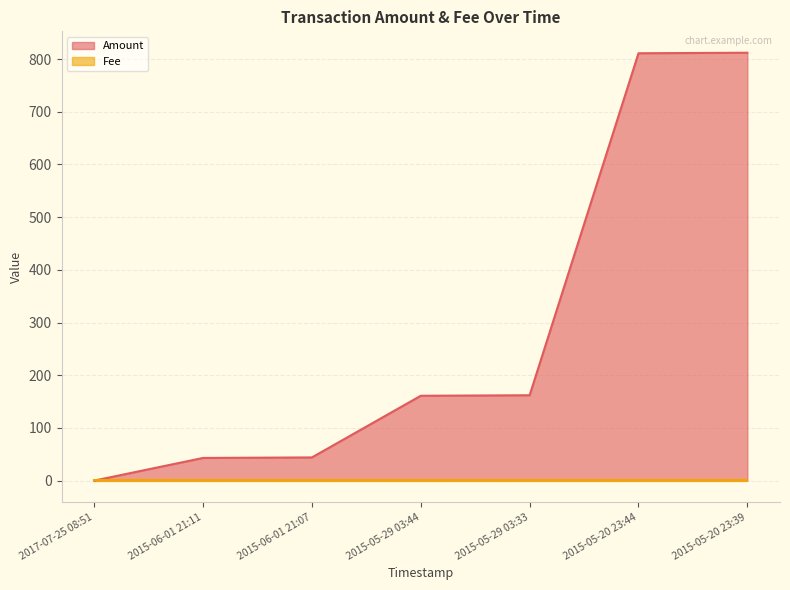

The value at 2015-05-29 03:44 is 161. True or false?

True